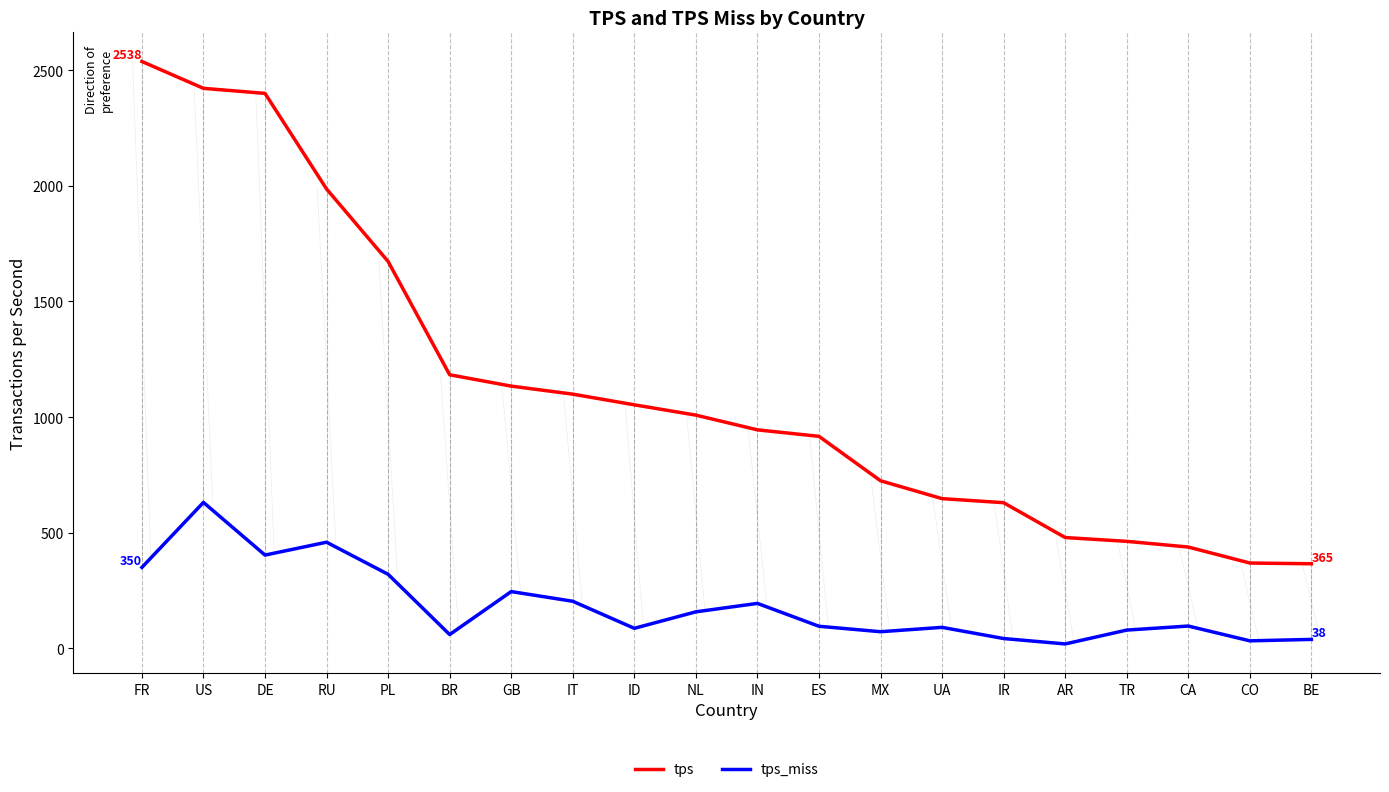

The value of tps_miss at GB is 245.1. True or false?

True